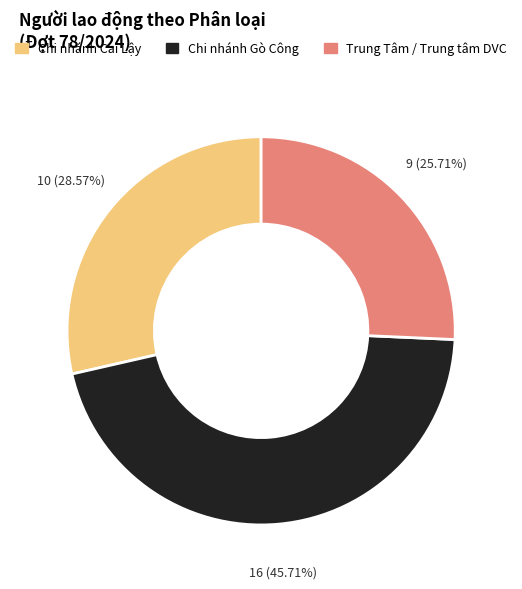

Is there any slice that represents more than half of the pie?

No